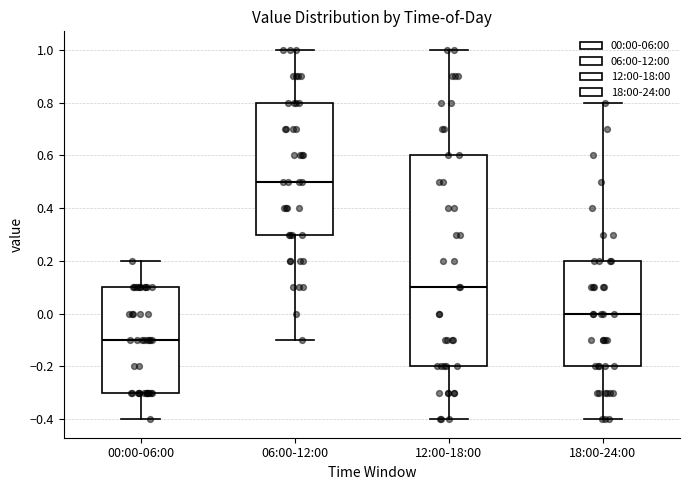

Which box's median line is the lowest?

00:00-06:00